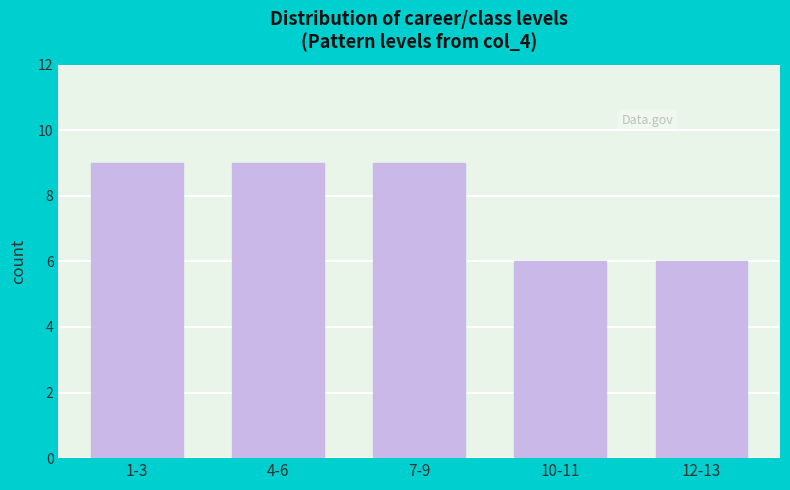

Reading left to right, what are all the values shown in this chart?

1-3=9	4-6=9	7-9=9	10-11=6	12-13=6